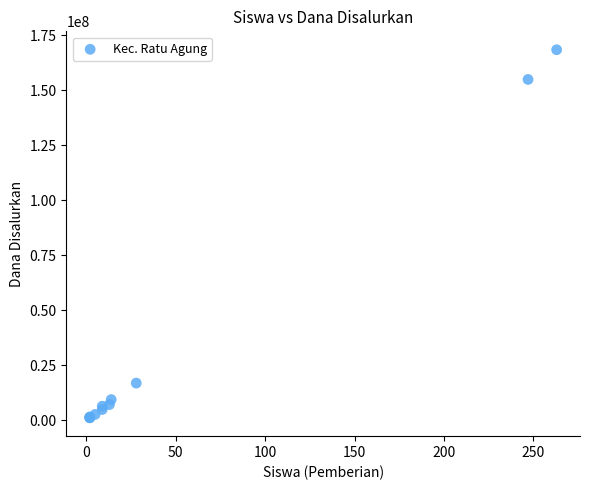

What Y value in the scatter plot is closest to 84750000?

16875000